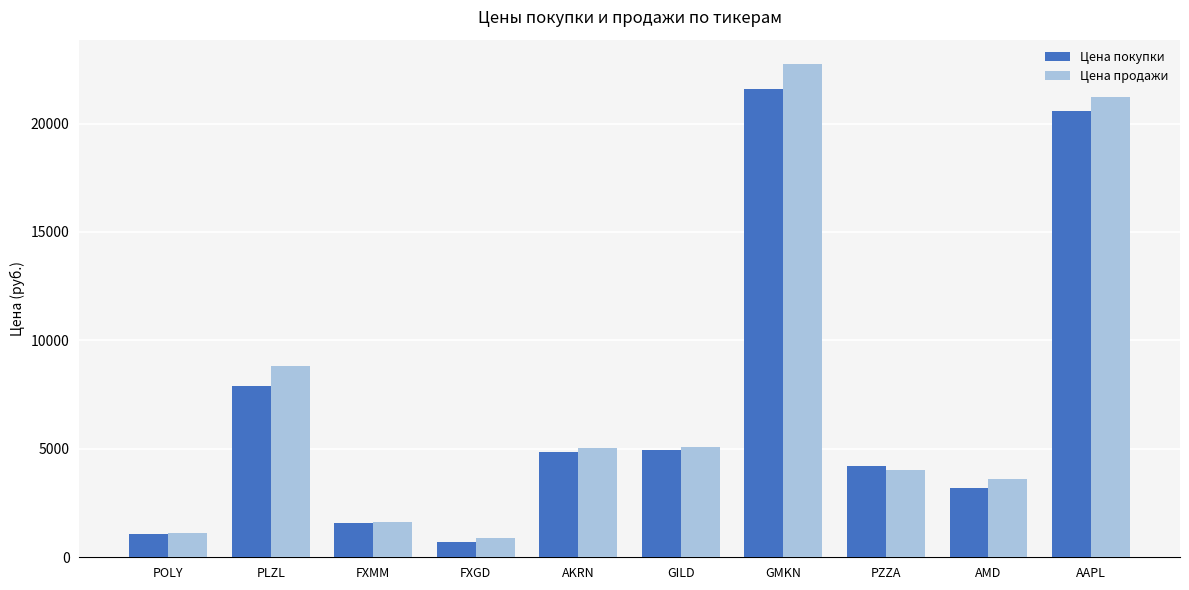

What is the average value of the Цена продажи series?

7415.0